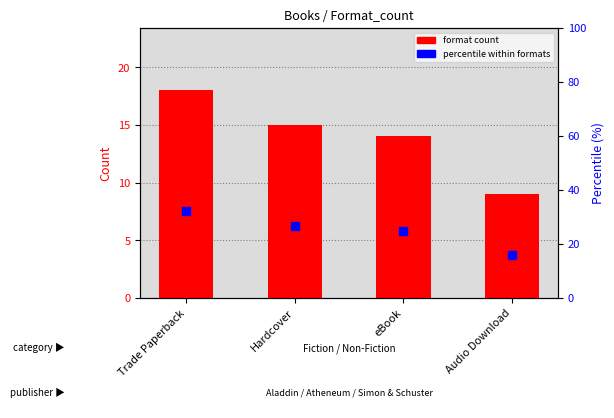

What are all the series names shown in the legend?

format count, percentile within formats